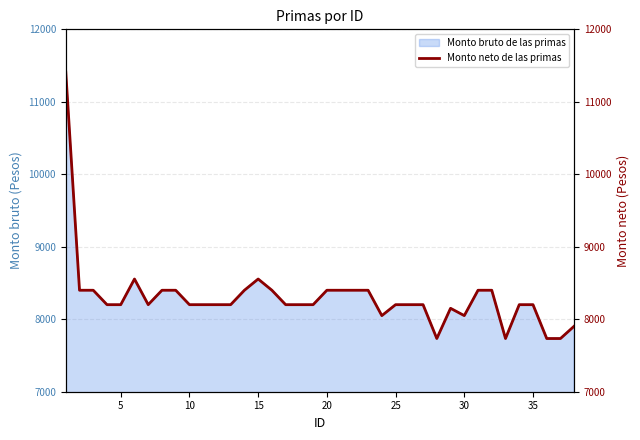

What is the greatest value displayed?

11411